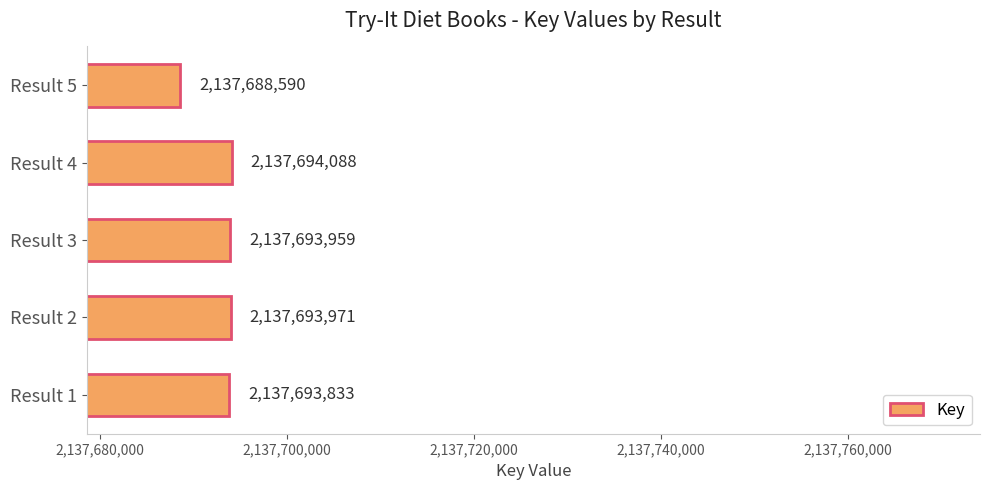

What is the smallest value displayed?

2137688590